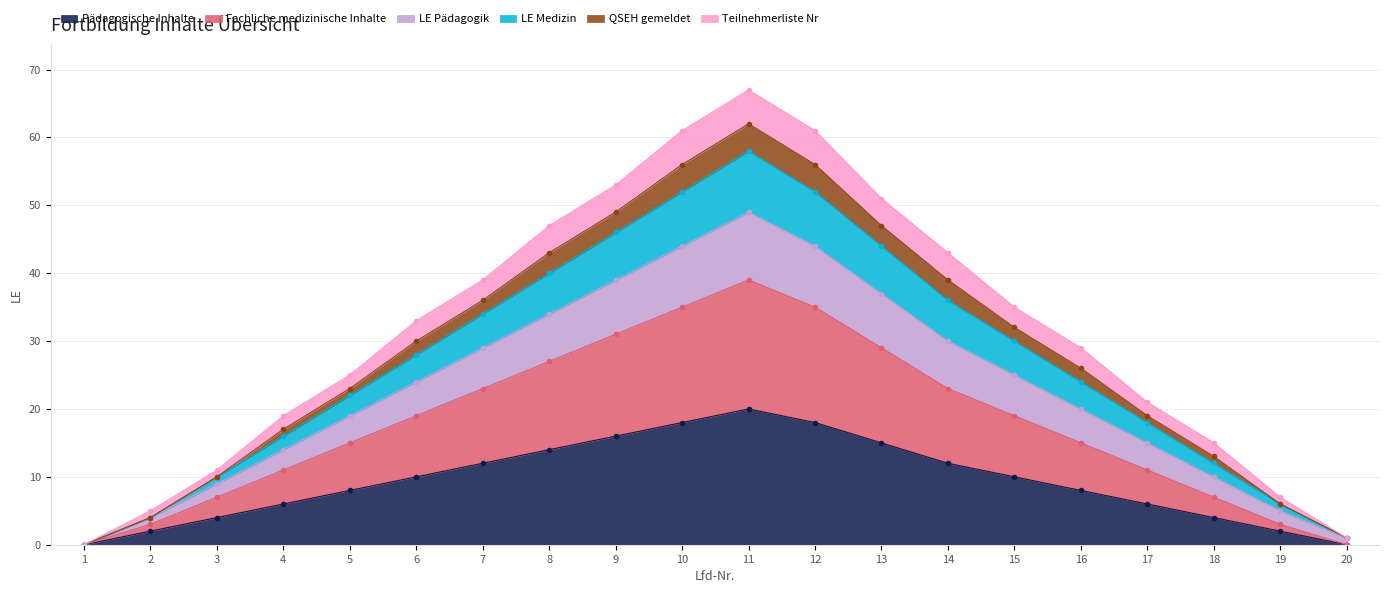

Which category has the highest value in the LE Medizin series?

11